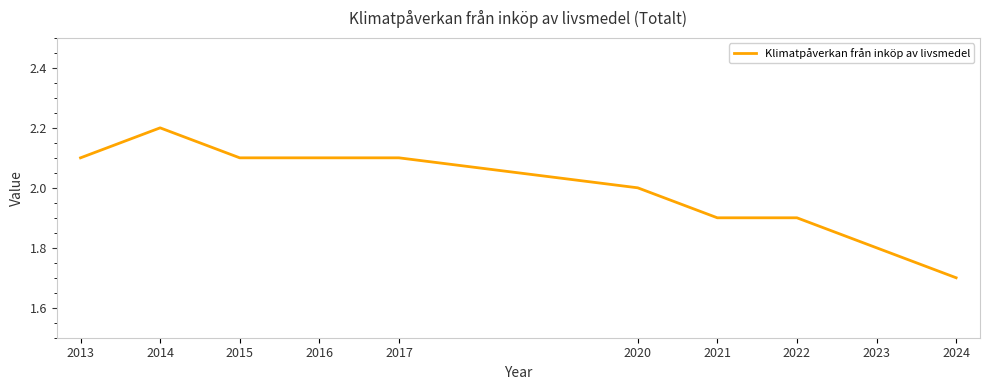

What is the difference between the second highest and second lowest values?

0.3